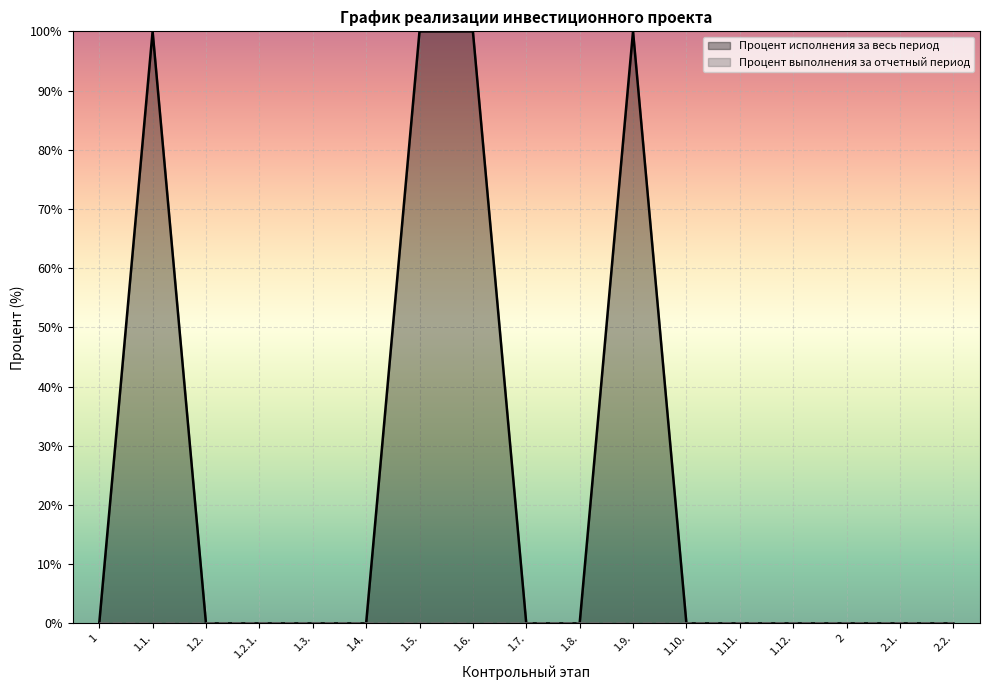

How many values exceed 0?

4